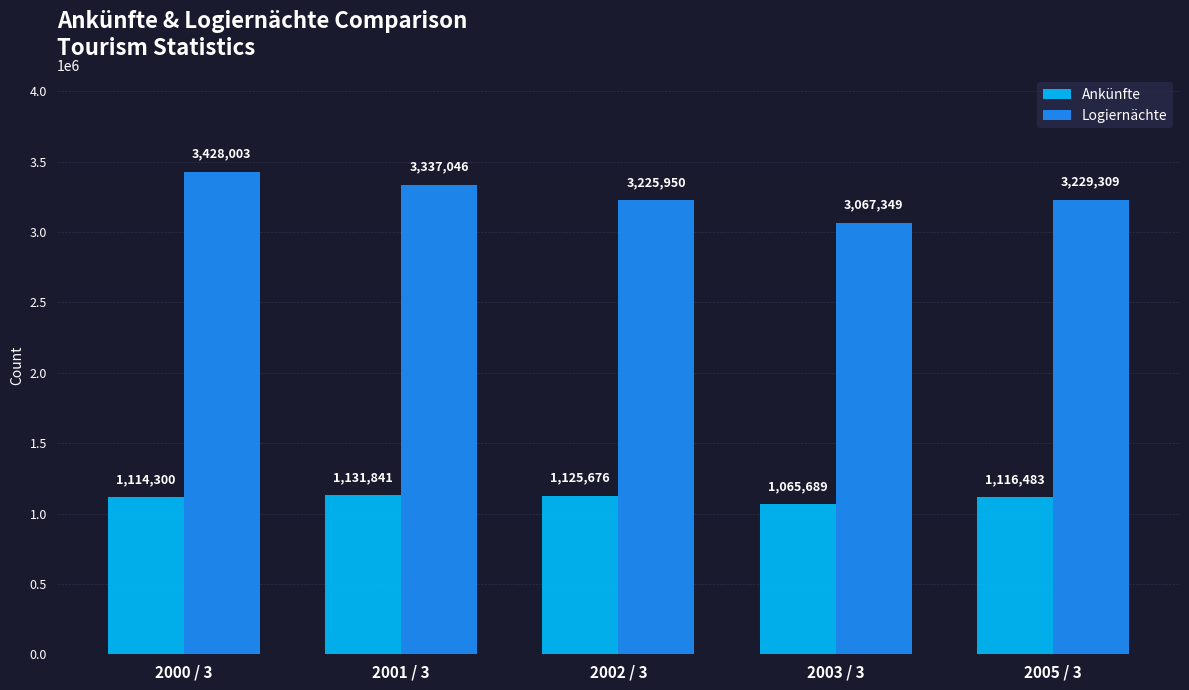

What is the label of the 5th bar from the left?

2005 / 3